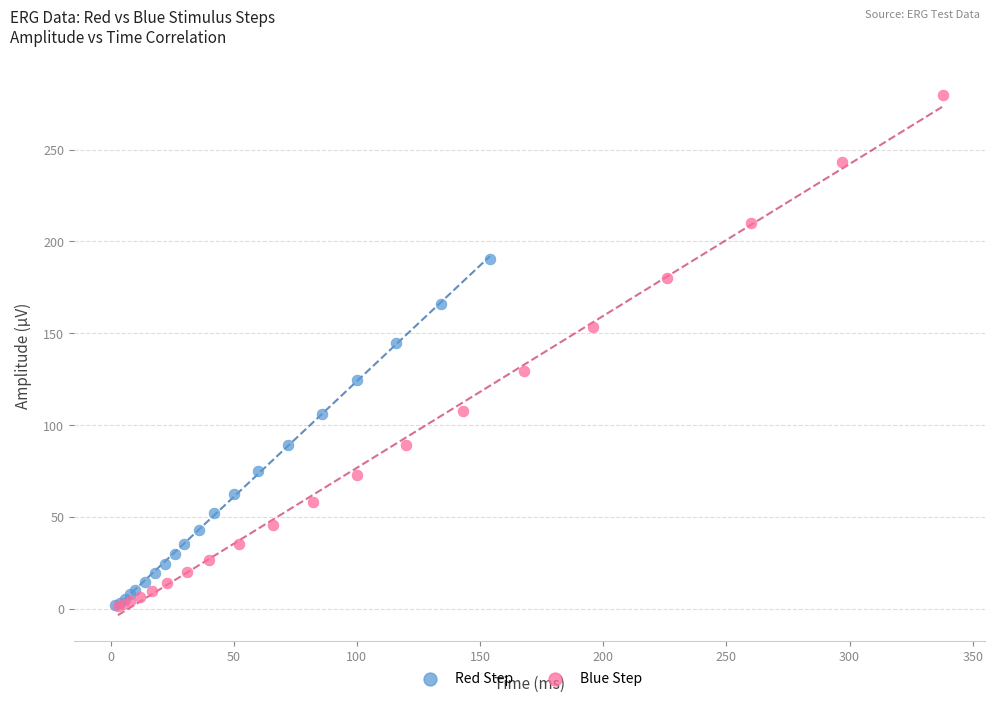

Which series has the largest Y range (max minus min)?

Blue Step